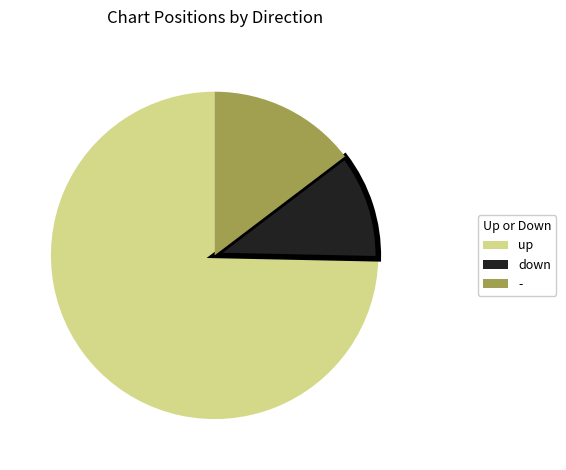

Approximately how many times larger is the value at - compared to up?

0.2